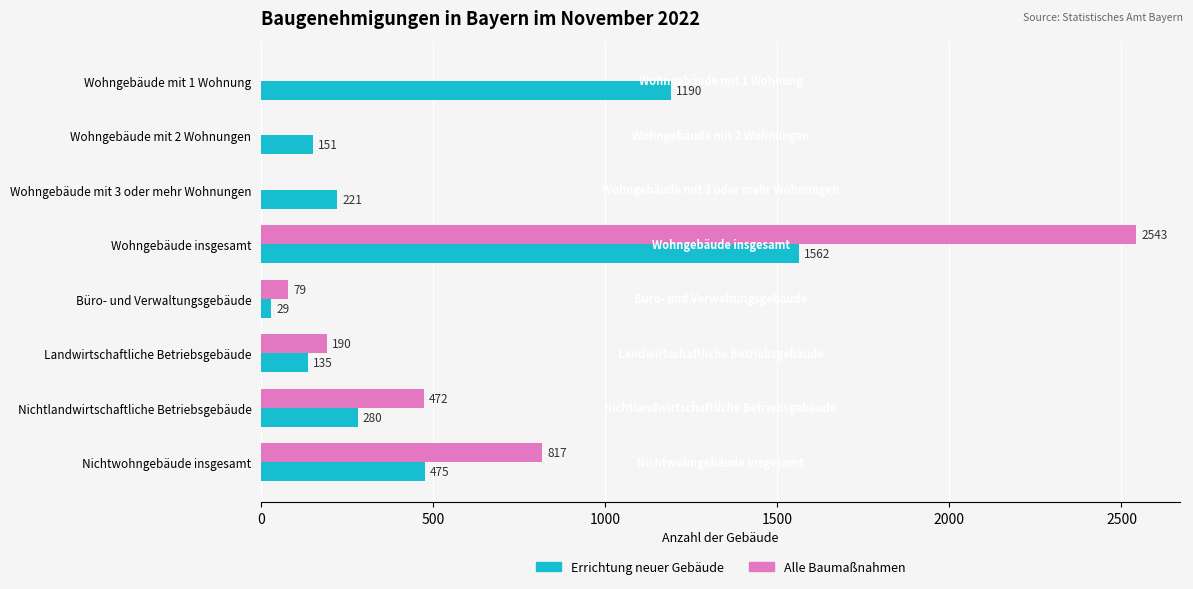

How many data points does each series have?

8